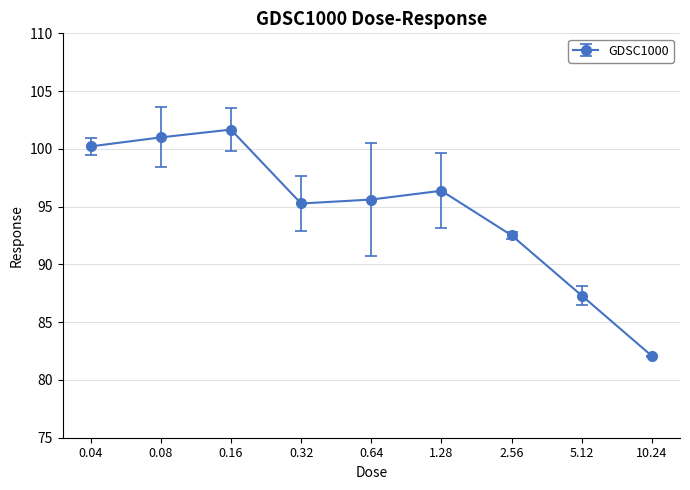

What is the maximum value shown in the chart?

101.7